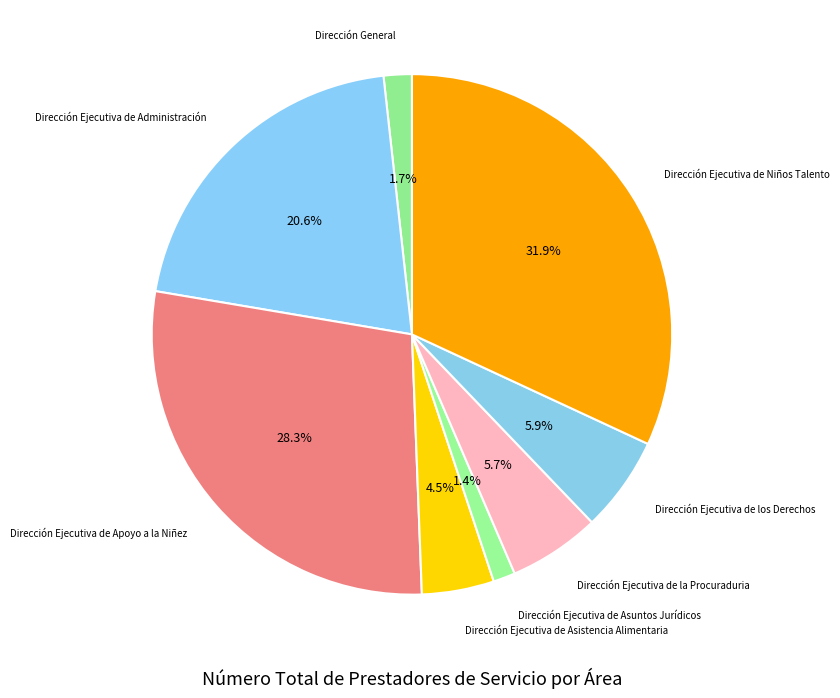

To the nearest percent, what is the average slice percentage?

12%